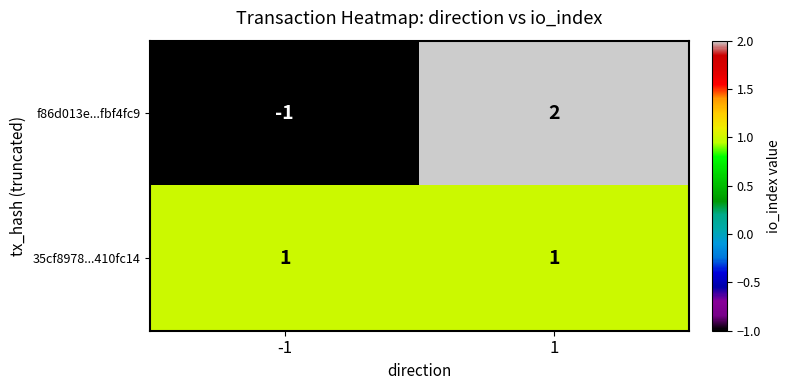

Reading right to left, transcribe all the data shown in this chart.

f86d013e...fbf4fc9: 2	-1
35cf8978...410fc14: 1	1